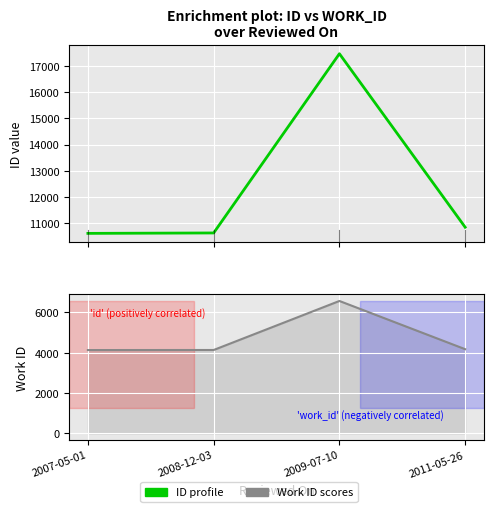

The value of id at 2008-12-03 is 10627. True or false?

True